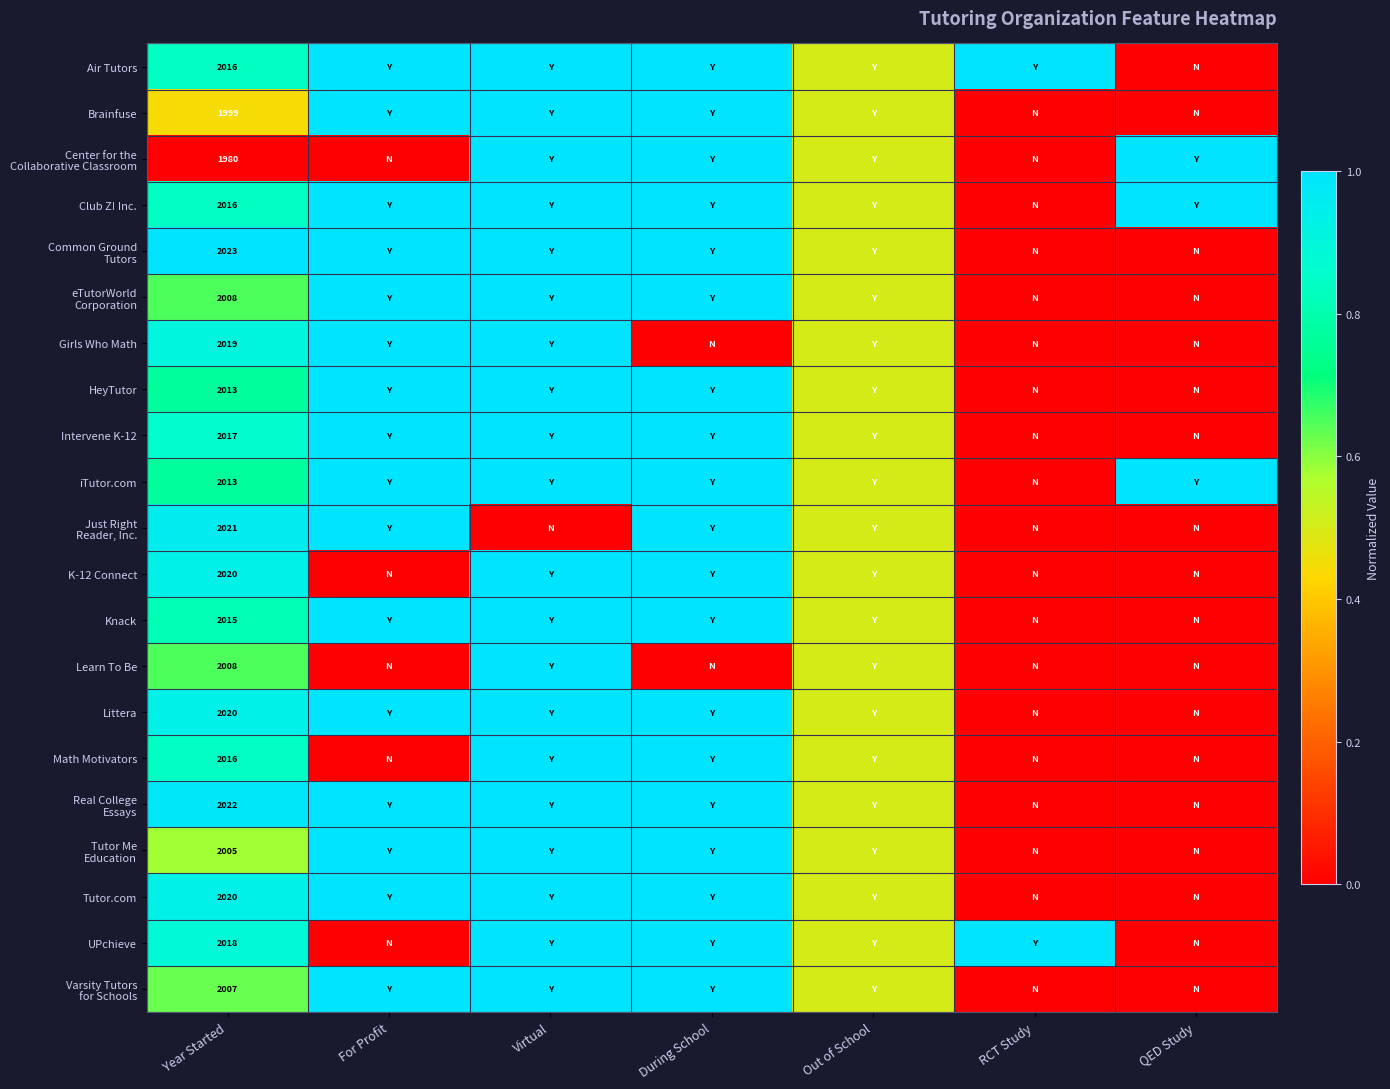

What is the difference between the highest and lowest values at Year Started?

43.0